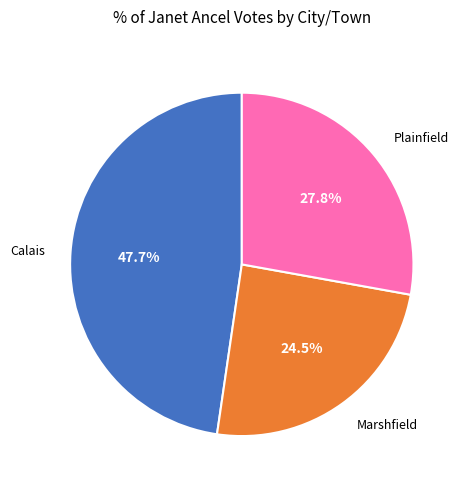

Is there a majority slice in this chart?

No